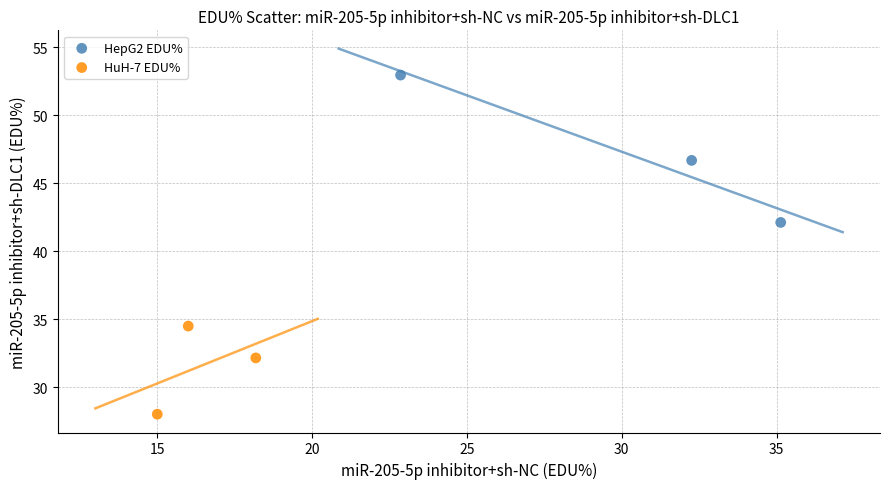

Which series has the largest Y range (max minus min)?

HepG2 EDU%